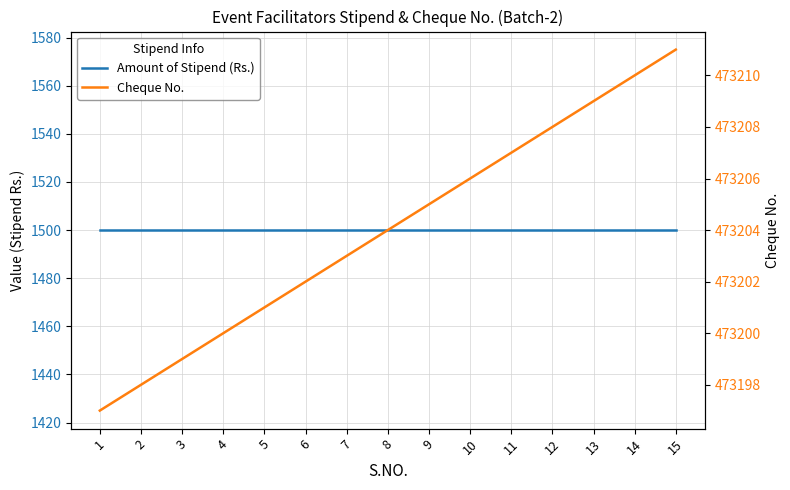

What is the difference between the Cheque No. values at 6 and 14?

8